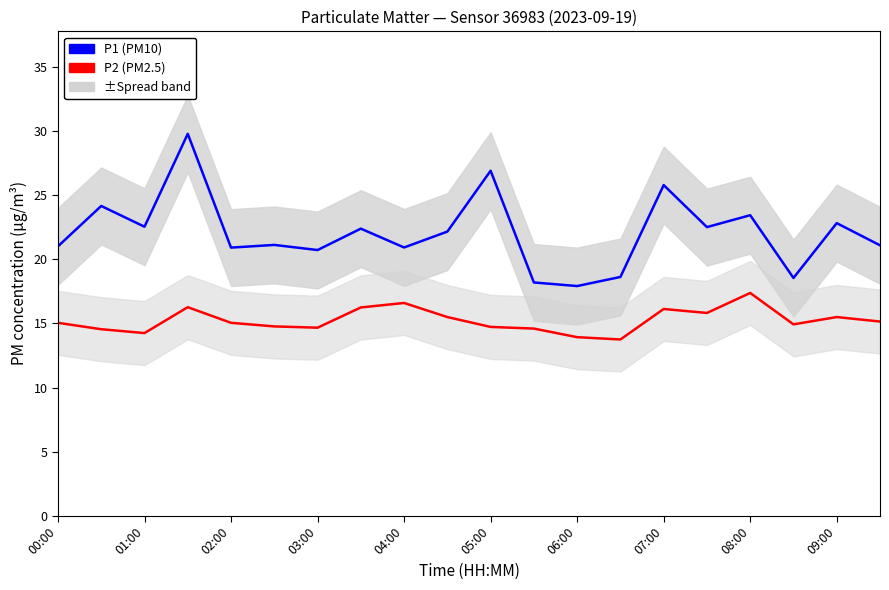

True or false: P2 (PM2.5) and P1 (PM10) cross at least once.

False